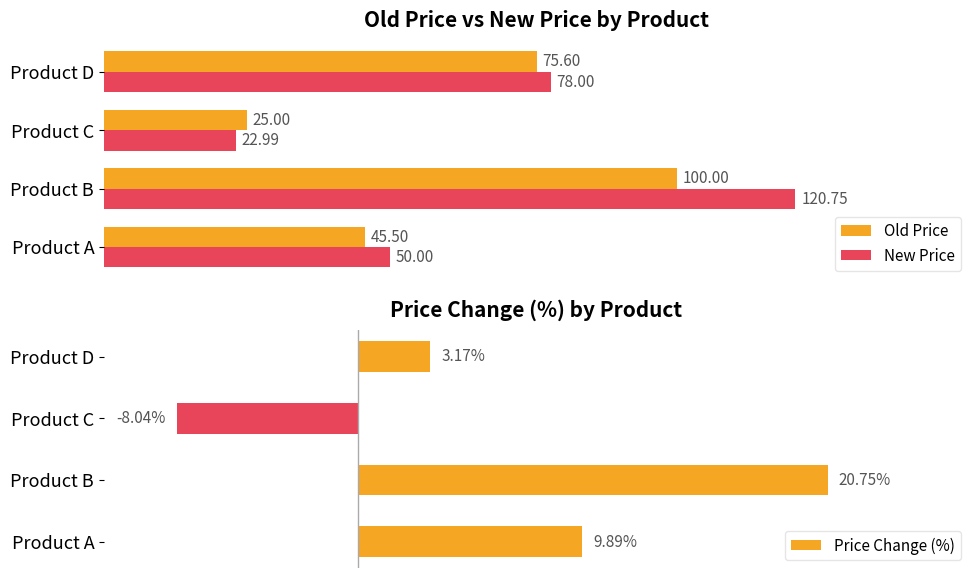

Rank the series by their maximum value, from lowest to highest.

Price Change (%), Old Price, New Price